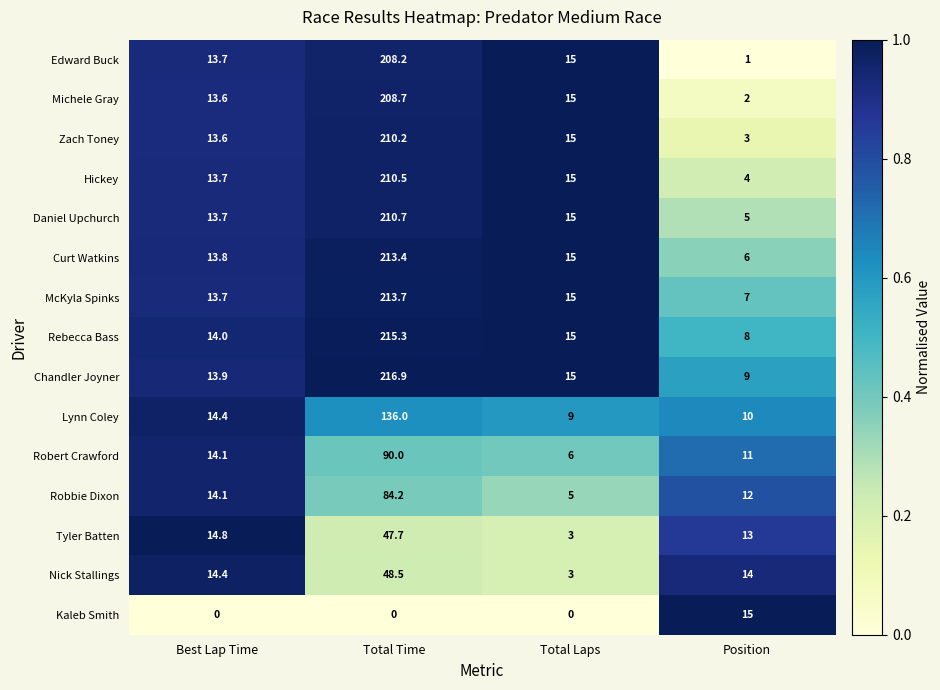

What is the spread (max minus min) of values at Total Laps?

15.0